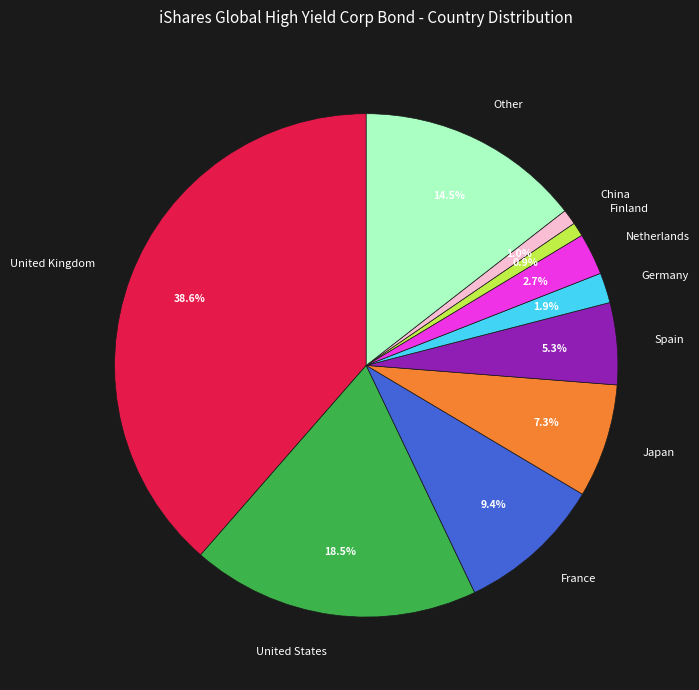

What percentage is NOT represented by Finland?

99.1%